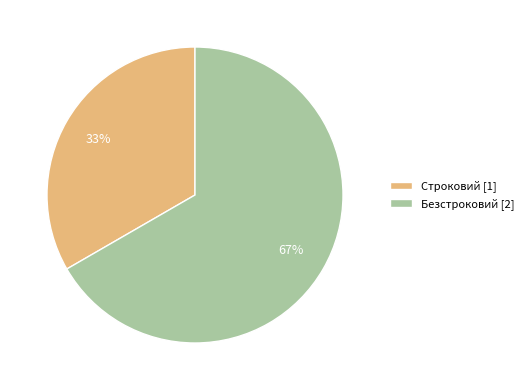

Which has a higher value, Безстроковий [2] or Строковий [1]?

Безстроковий [2]